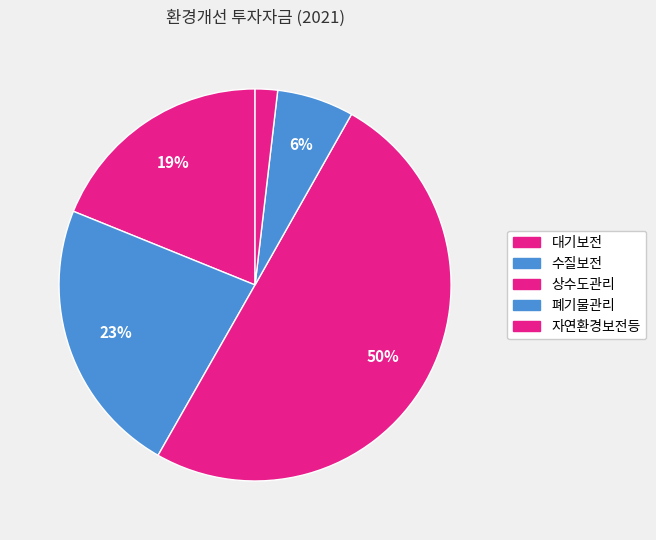

What percentage is the 자연환경보전등 slice, to the nearest percent?

2%